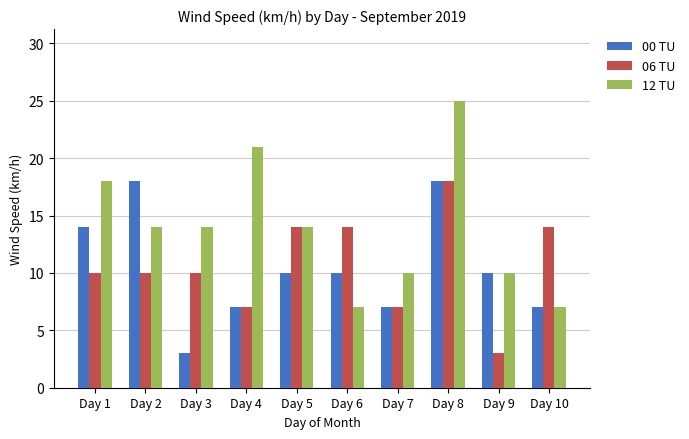

What is the sum of the 06 TU values at Day 6 and Day 5?

28